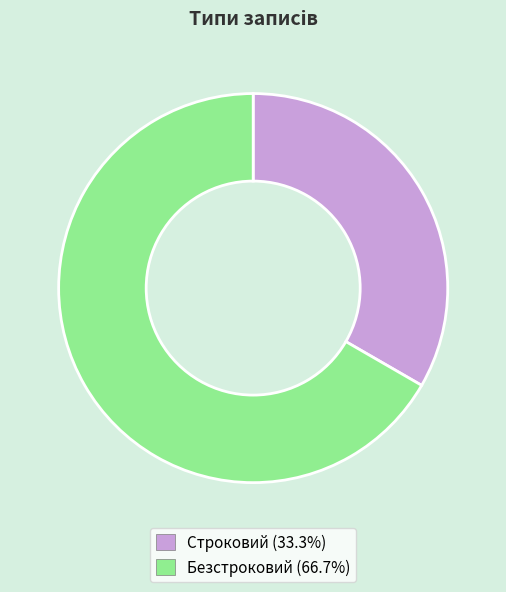

Is it true that Безстроковий is 81% of the pie?

False